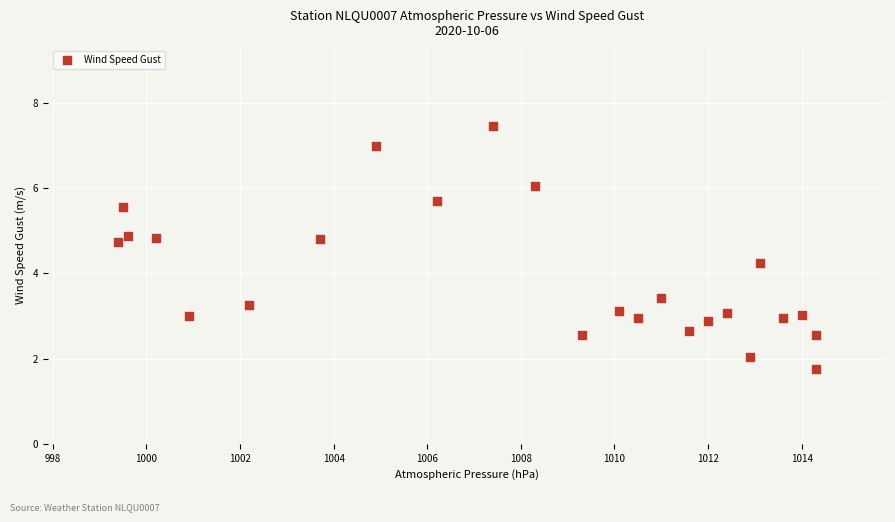

What is the range of X values (max minus min)?

14.9